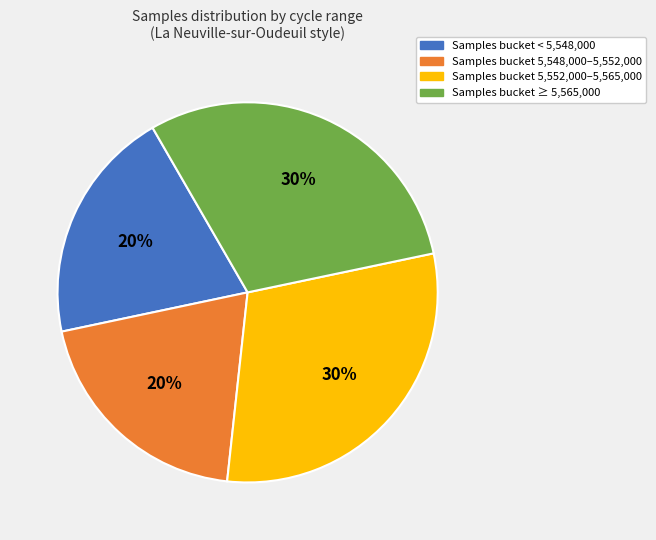

What percentage is the Samples bucket < 5,548,000 slice, to the nearest percent?

20%